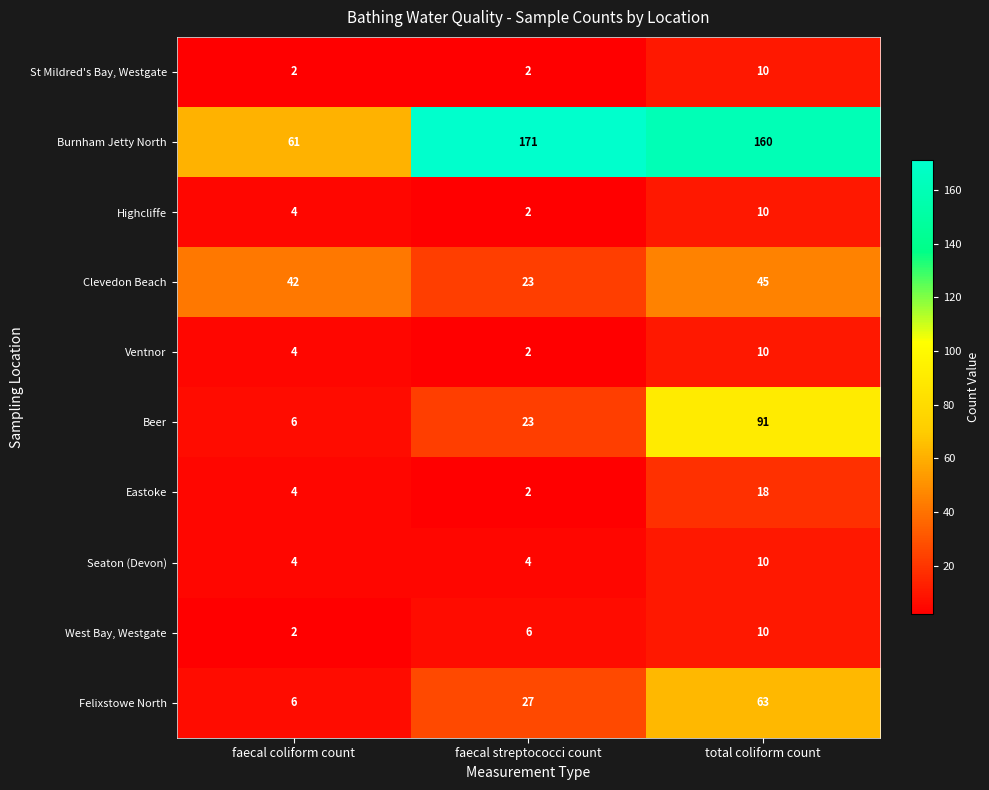

What is the difference between the second highest and minimum values in the Clevedon Beach series?

19